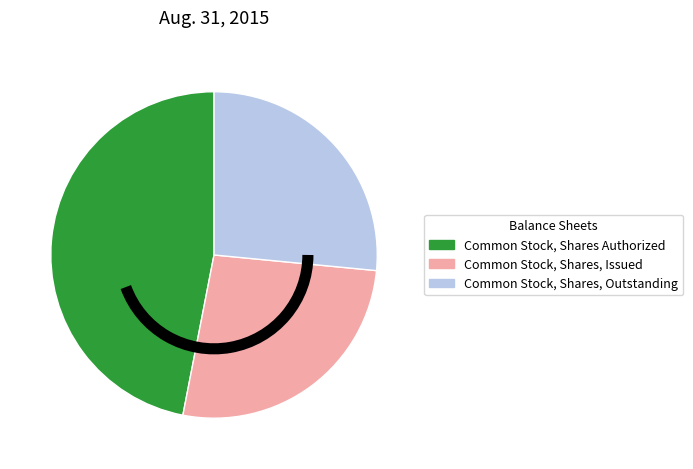

Does any single category account for the majority?

No